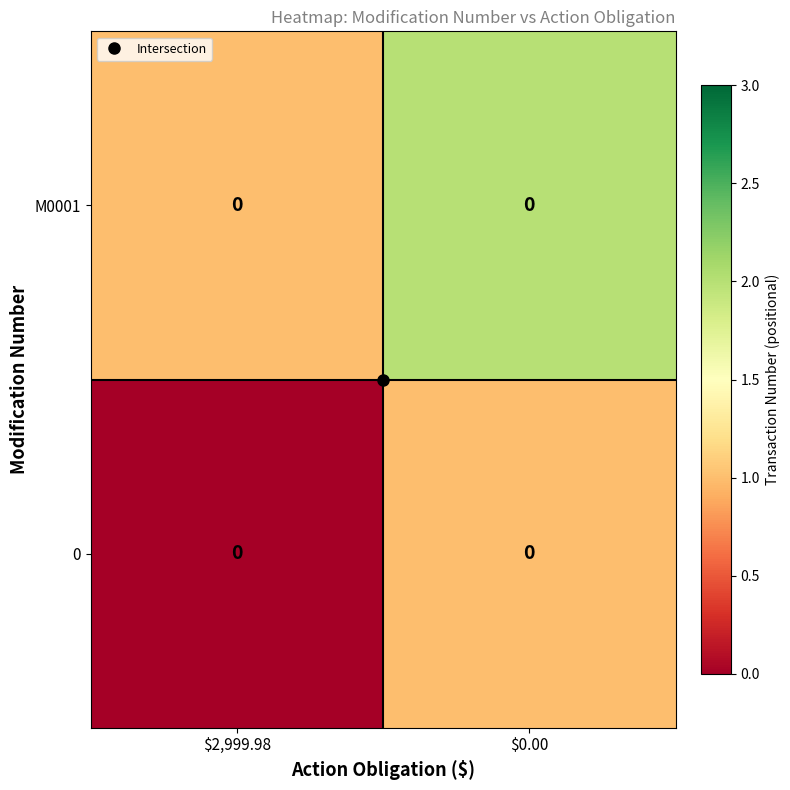

What is the difference between the 0 values at $0.00 and $2,999.98?

1